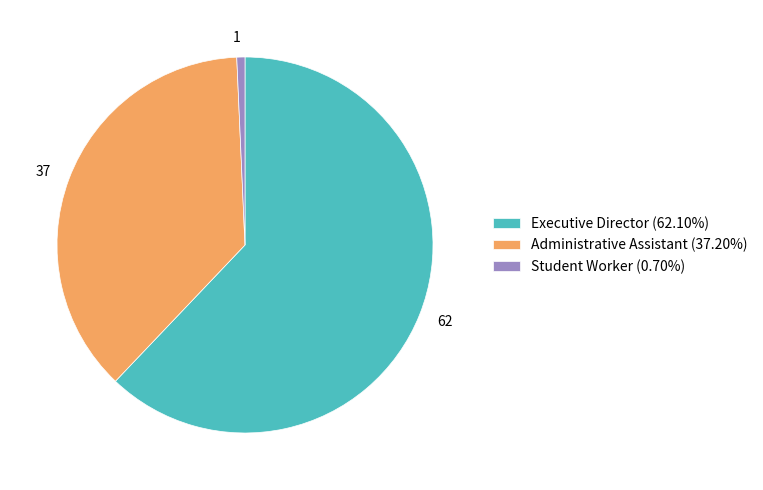

Approximately how many times larger is the value at Administrative Assistant (37.20%) compared to Executive Director (62.10%)?

0.6